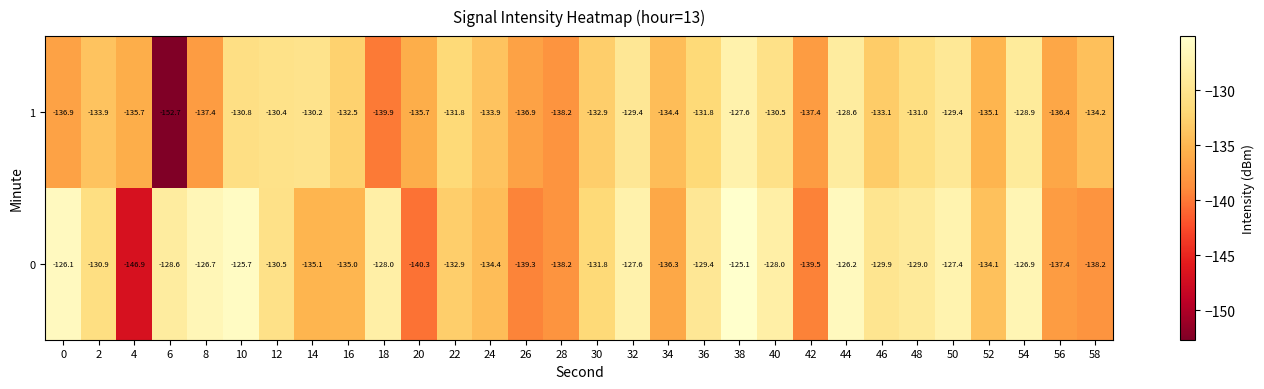

At which category is the sum across all series the highest?

38